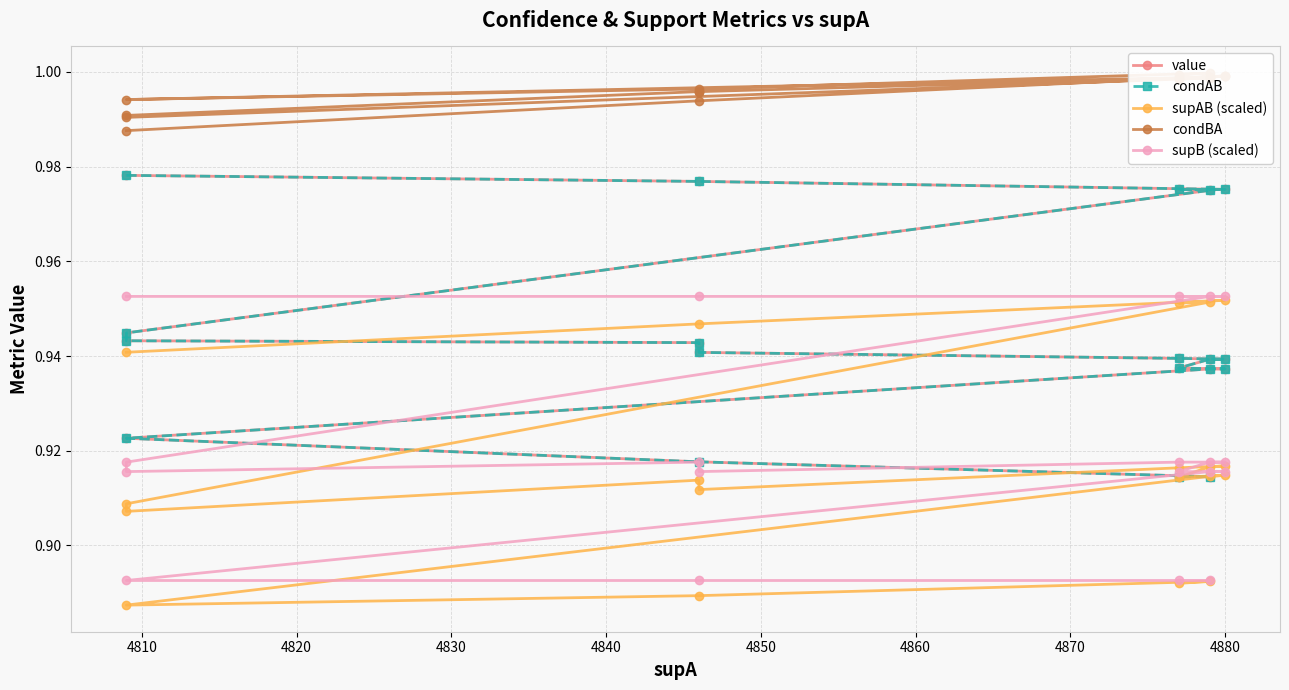

What is the smallest value displayed?

0.9